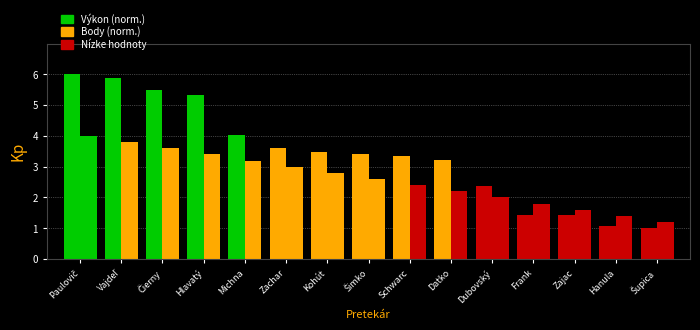

Is it true that Body equals 4.6 at Hlavatý?

False